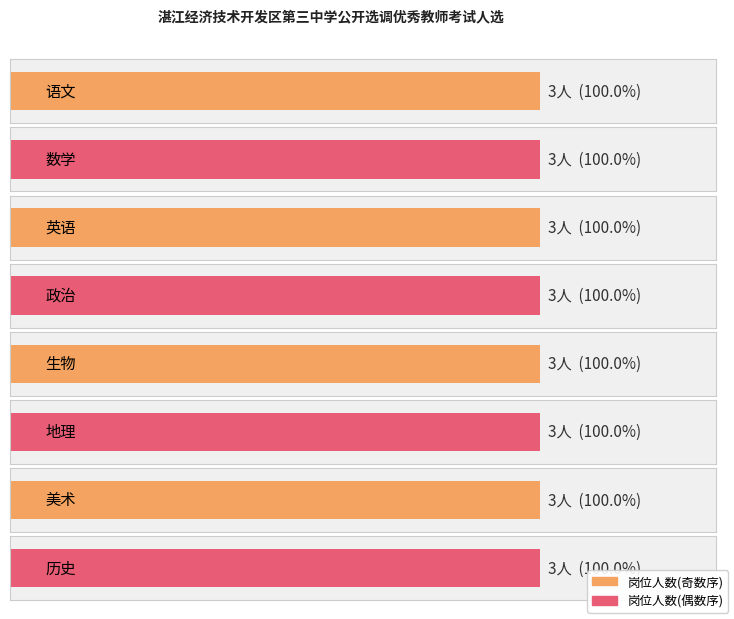

Is it true that male equals 1 at 3?

False